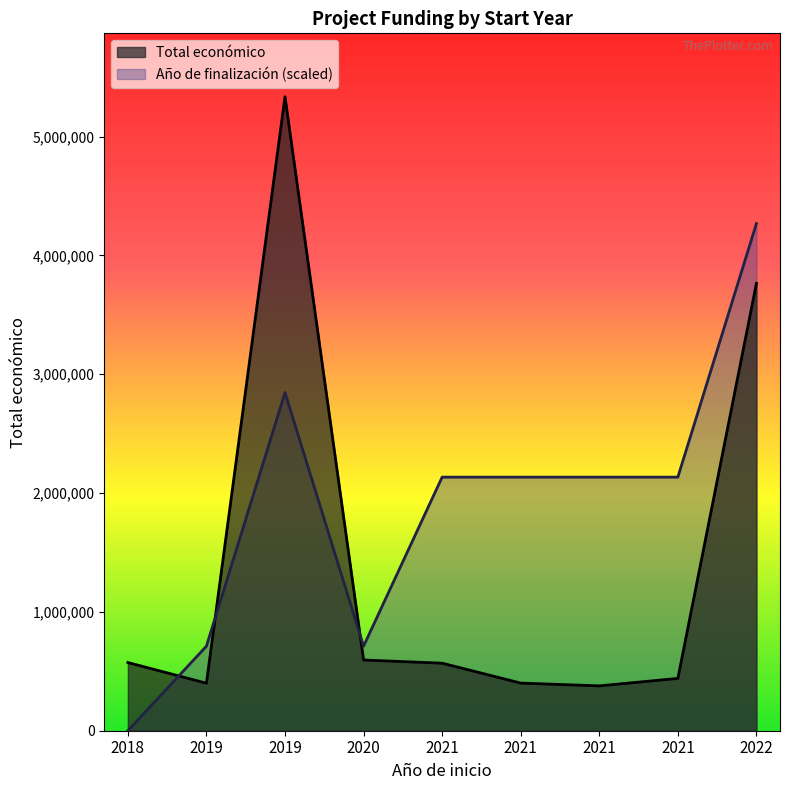

What is the difference between the maximum and minimum values in the Año de finalización series?

4268203.2